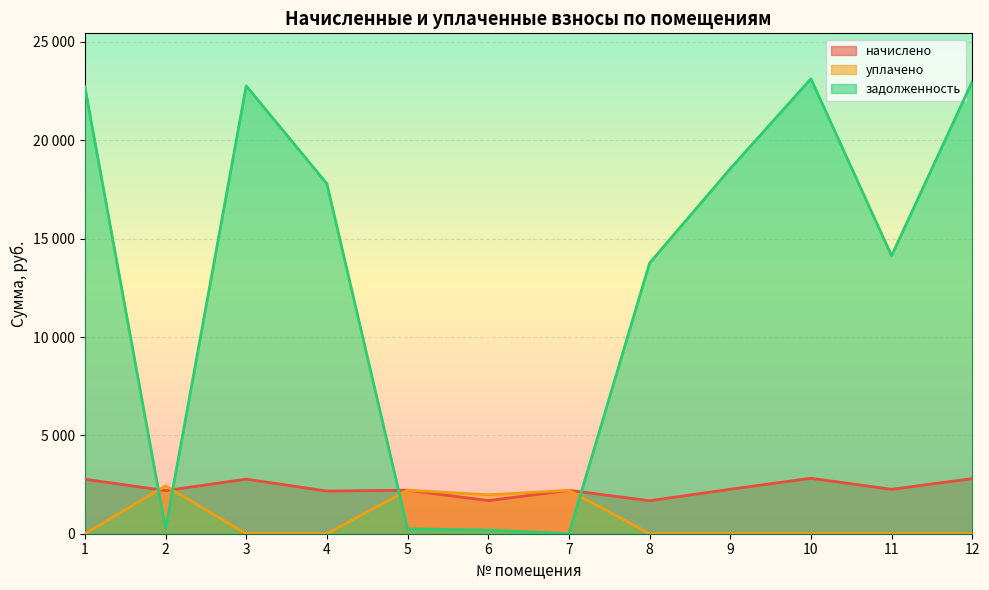

What is the difference between the second highest and second lowest values in the задолженность series?

22806.0